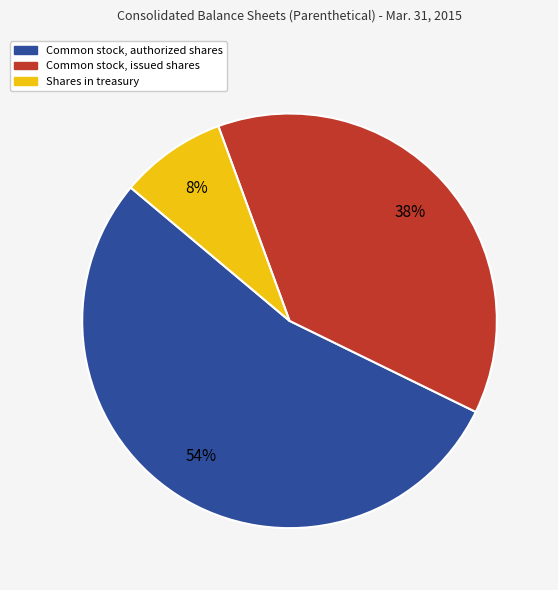

How many segments does this pie chart have?

3